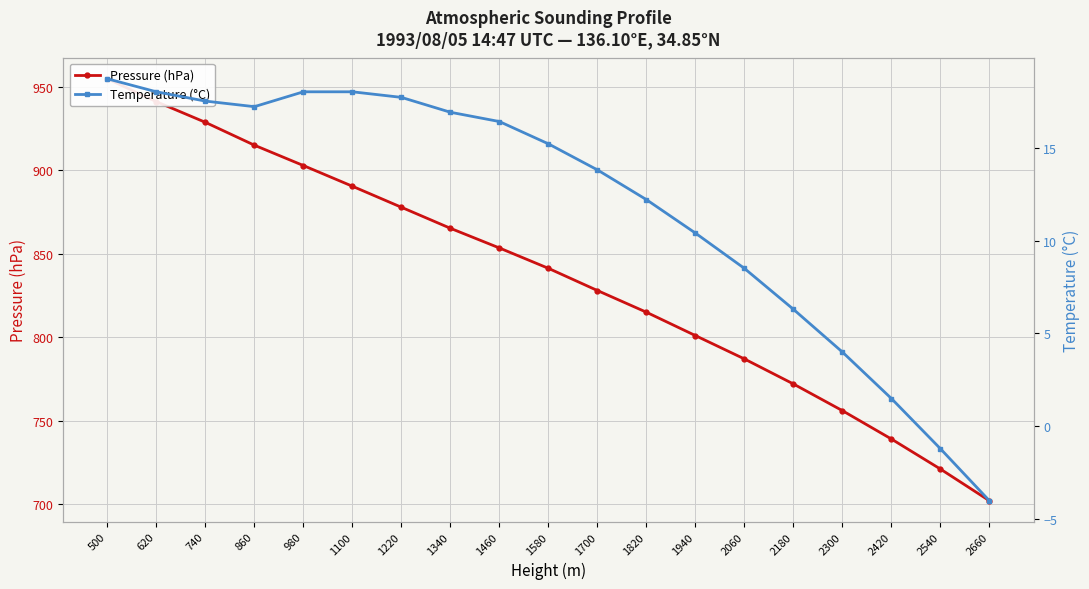

Reading left to right, list all the values displayed in this chart.

Pressure (hPa): 500=954.9	620=941.2	740=928.8	860=915.1	980=902.9	1100=890.5	1220=877.9	1340=865.3	1460=853.5	1580=841.3	1700=828.0	1820=815.0	1940=801.0	2060=787.0	2180=772.0	2300=756.0	2420=739.0	2540=721.0	2660=702.0
Temperature (°C): 500=18.7	620=18.0	740=17.5	860=17.2	980=18.0	1100=18.0	1220=17.7	1340=16.9	1460=16.4	1580=15.2	1700=13.8	1820=12.2	1940=10.4	2060=8.5	2180=6.3	2300=4.0	2420=1.5	2540=-1.2	2660=-4.0